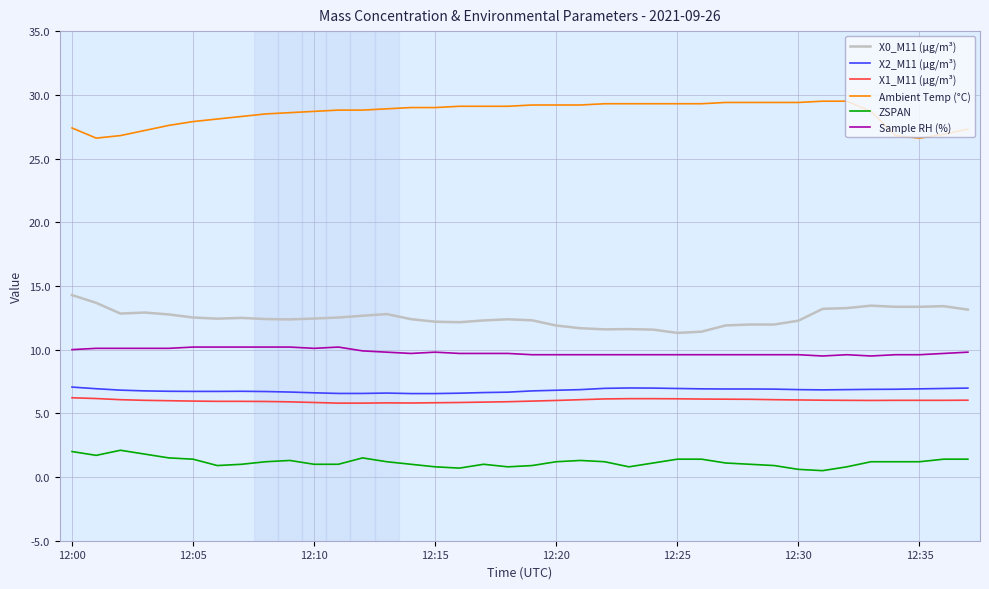

What is the highest value of the ZSPAN series?

2.1